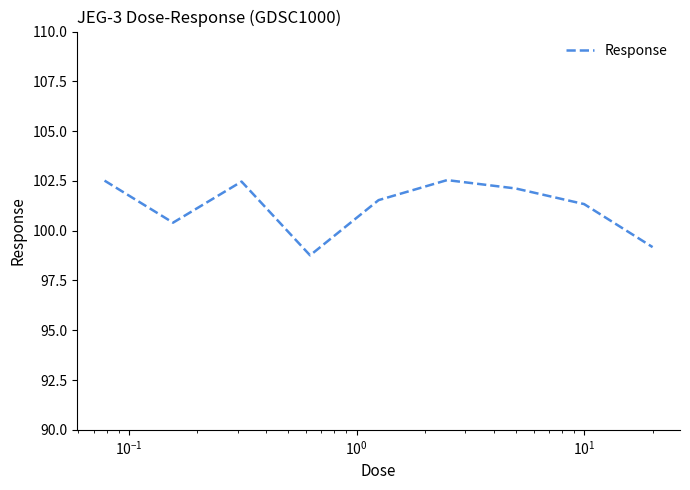

What is the minimum value shown in the chart?

98.8